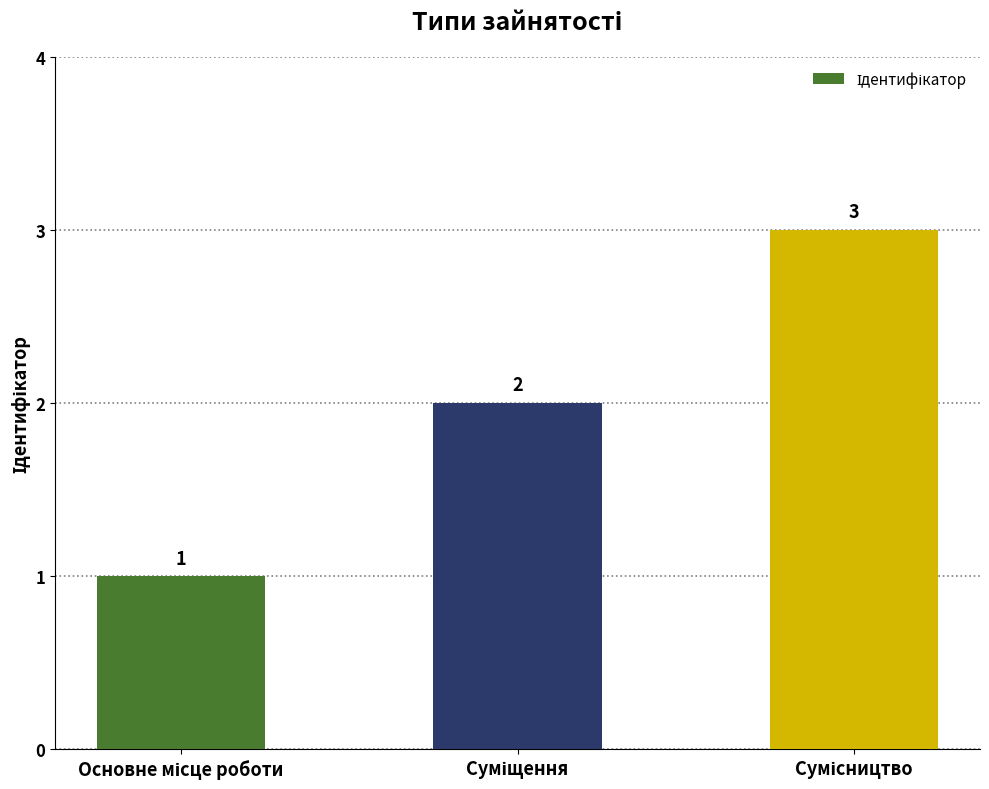

What is the value of the 2nd bar from the left?

2